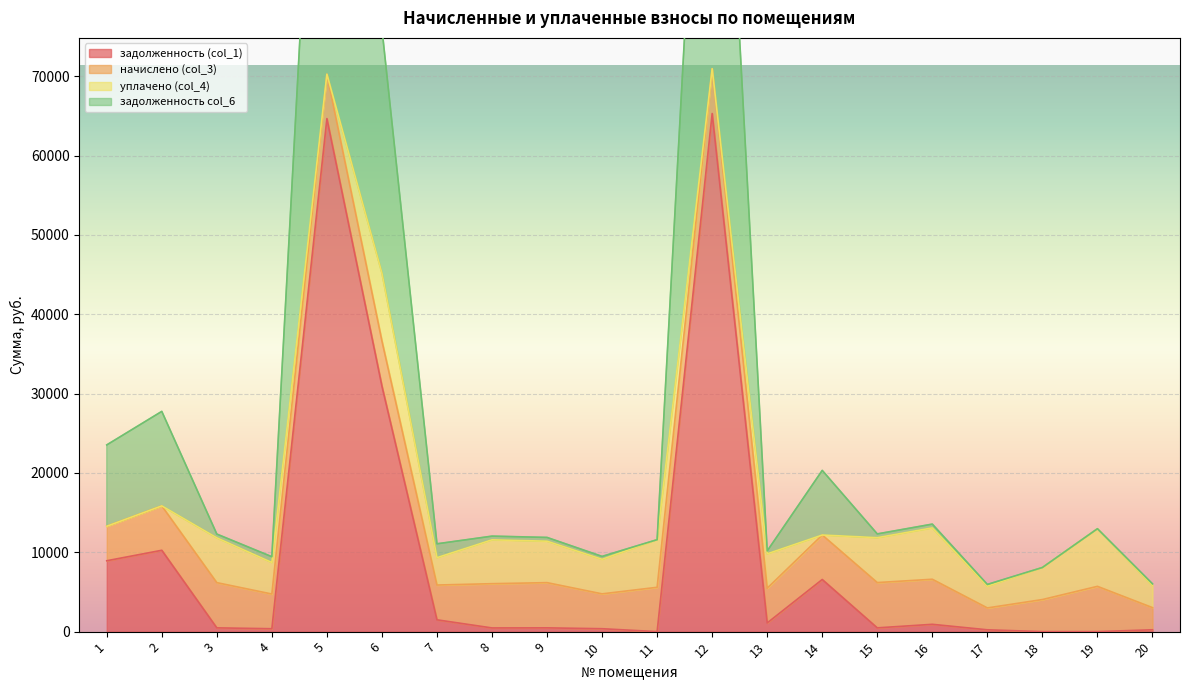

Is it true that задолженность col_6 equals 3543.7 at 7?

False